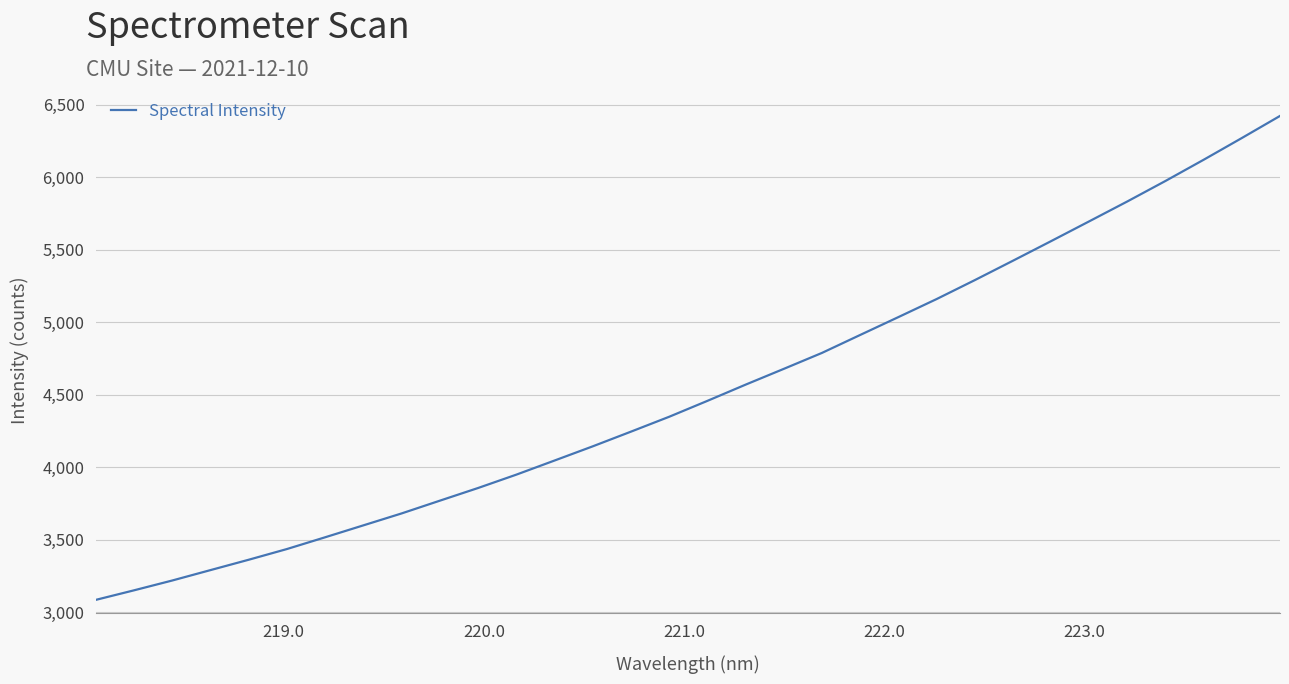

What is the minimum value shown in the chart?

3084.7